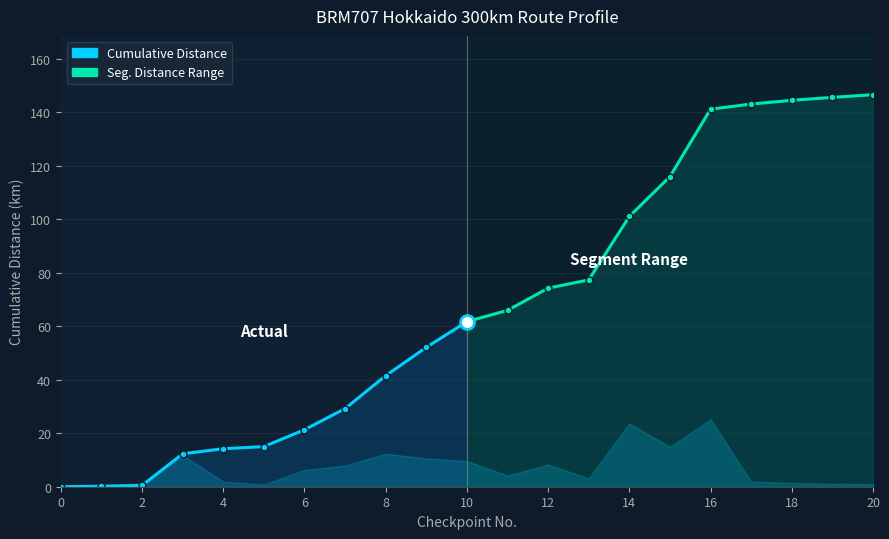

At how many categories does at least one series exceed 121?

5